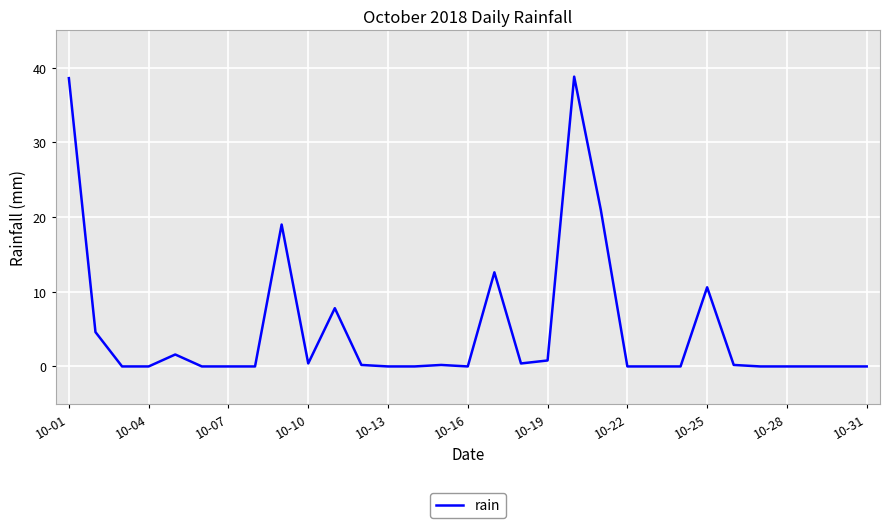

What is the greatest value displayed?

38.8